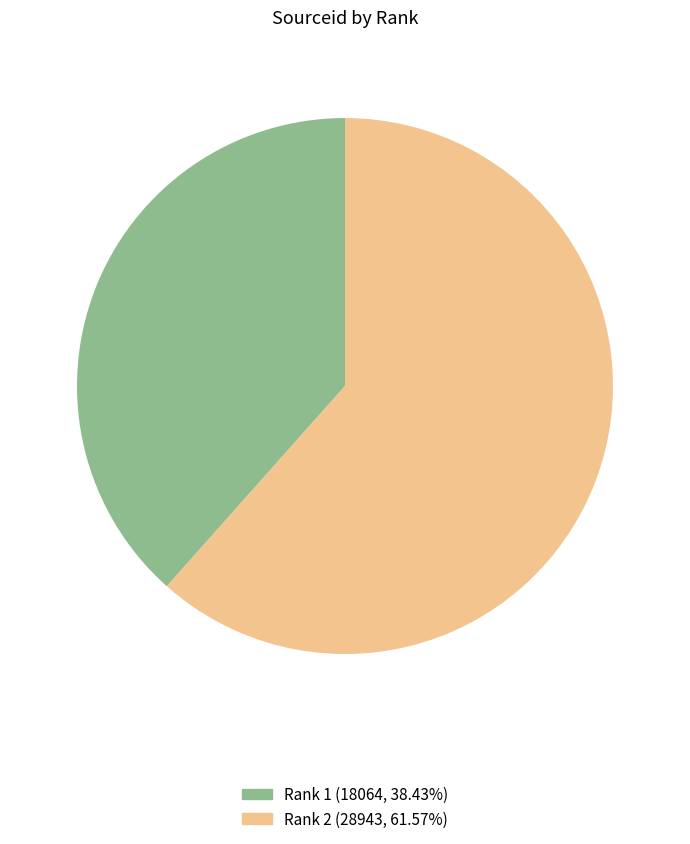

Combined, do Rank 1 (18064, 38.43%) and Rank 2 (28943, 61.57%) account for over 50%?

Yes